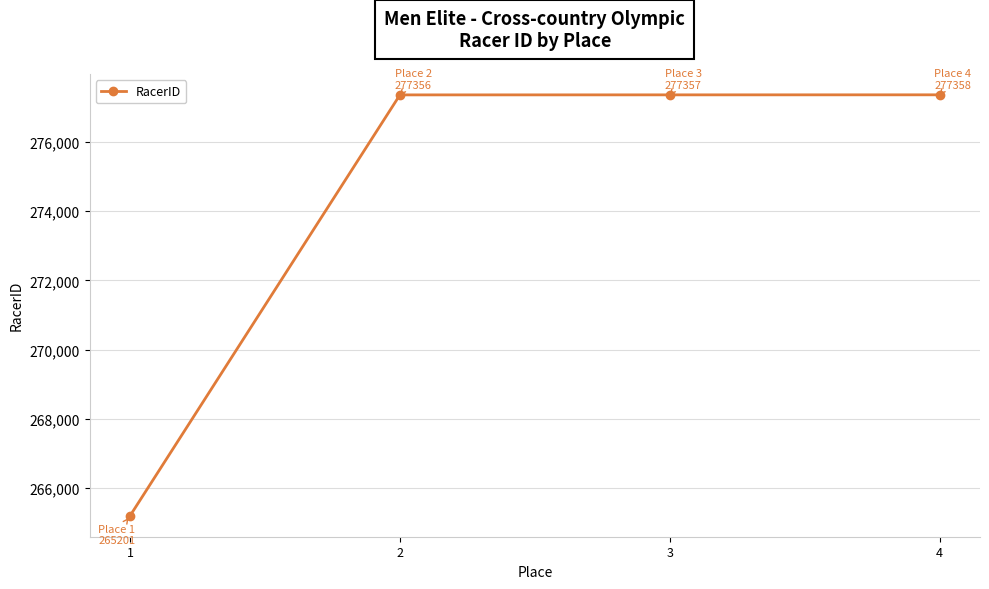

Approximately how many times larger is the value at 3 compared to 1?

1.0